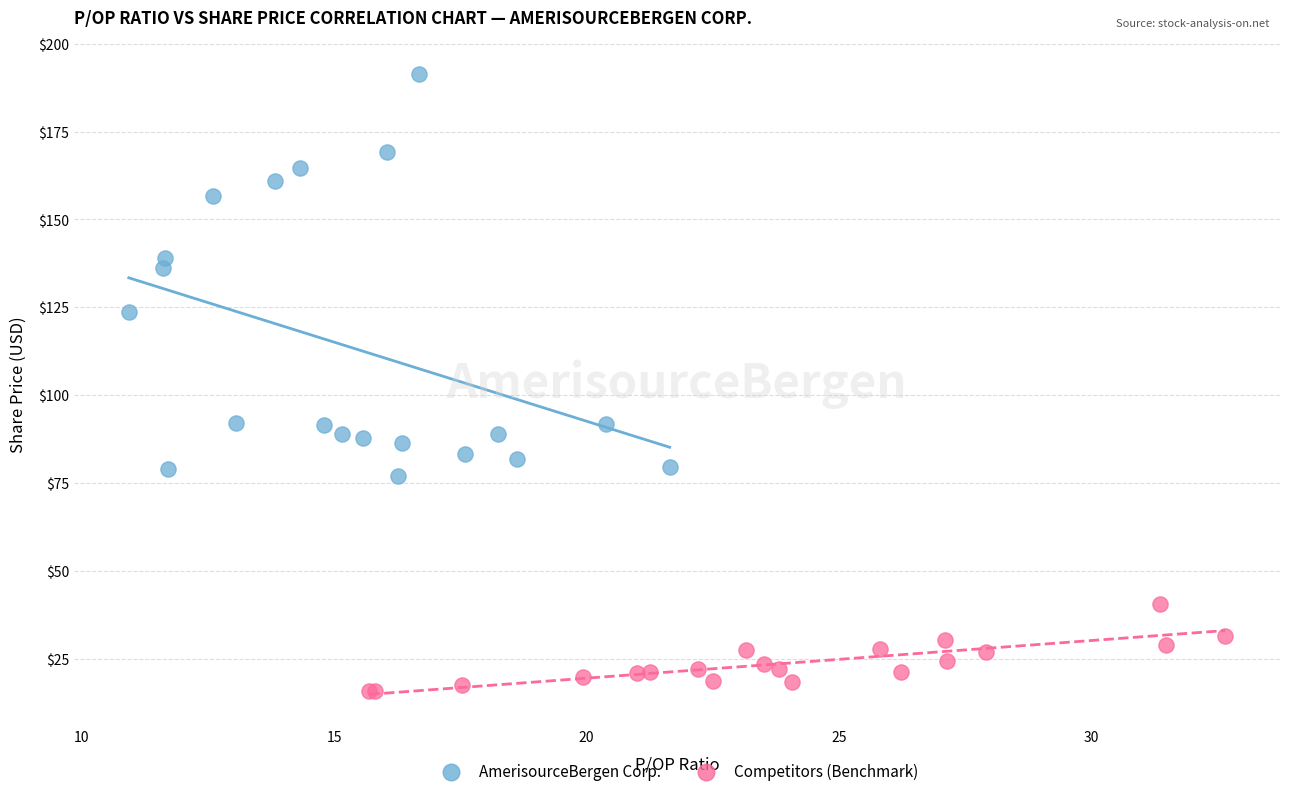

Which series reaches the minimum Y coordinate?

Competitors (Benchmark)